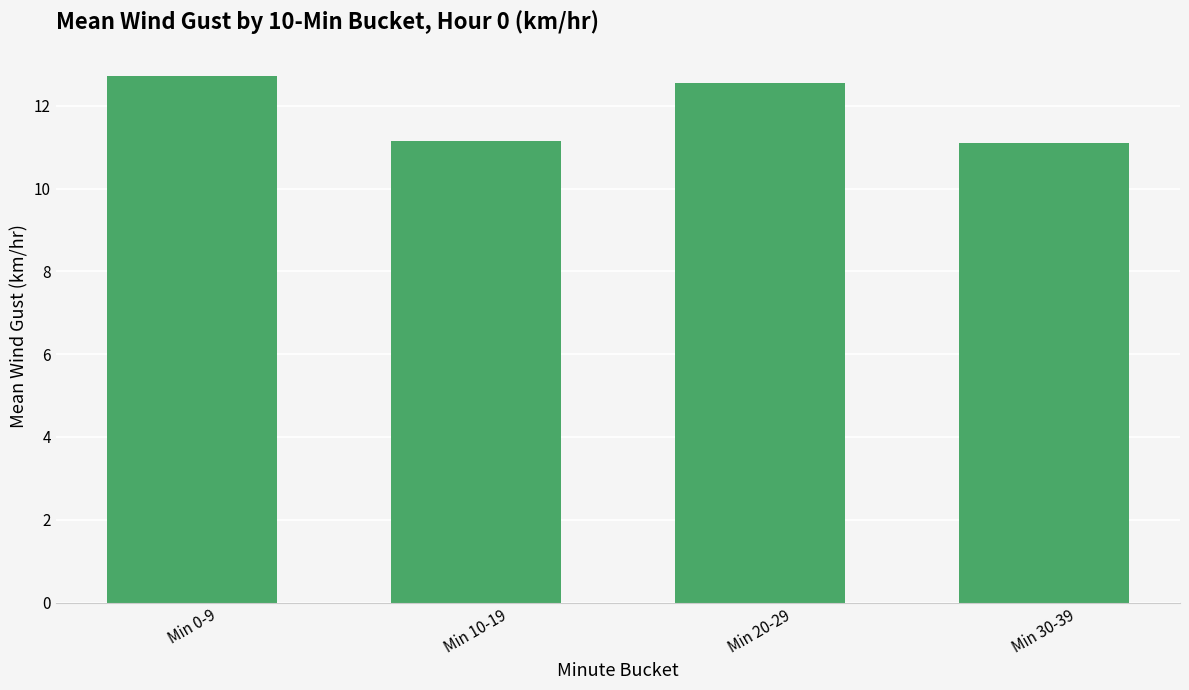

What is the maximum value shown in the chart?

12.7